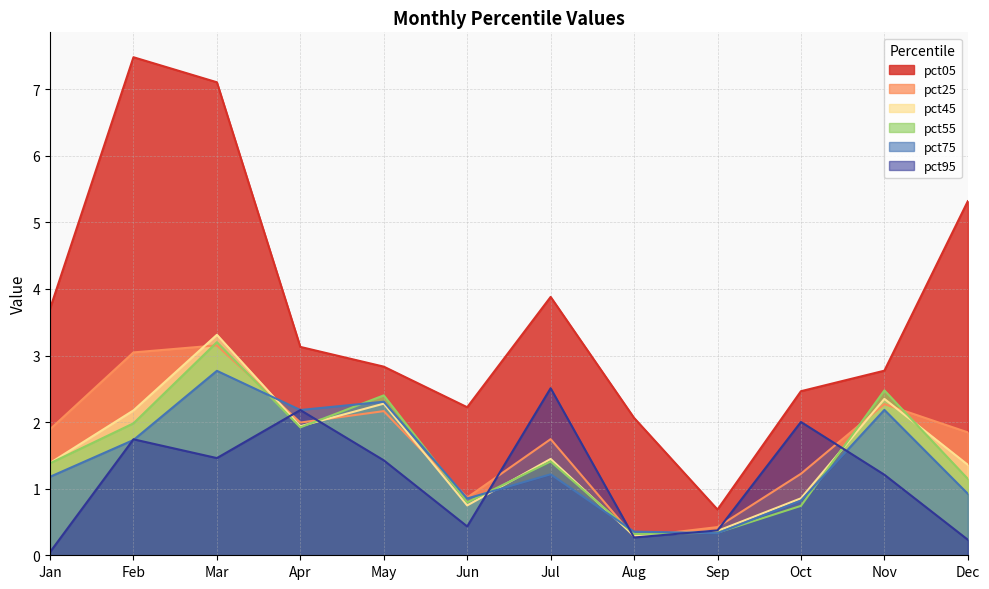

What are all the series names shown in the legend?

pct05, pct25, pct45, pct55, pct75, pct95